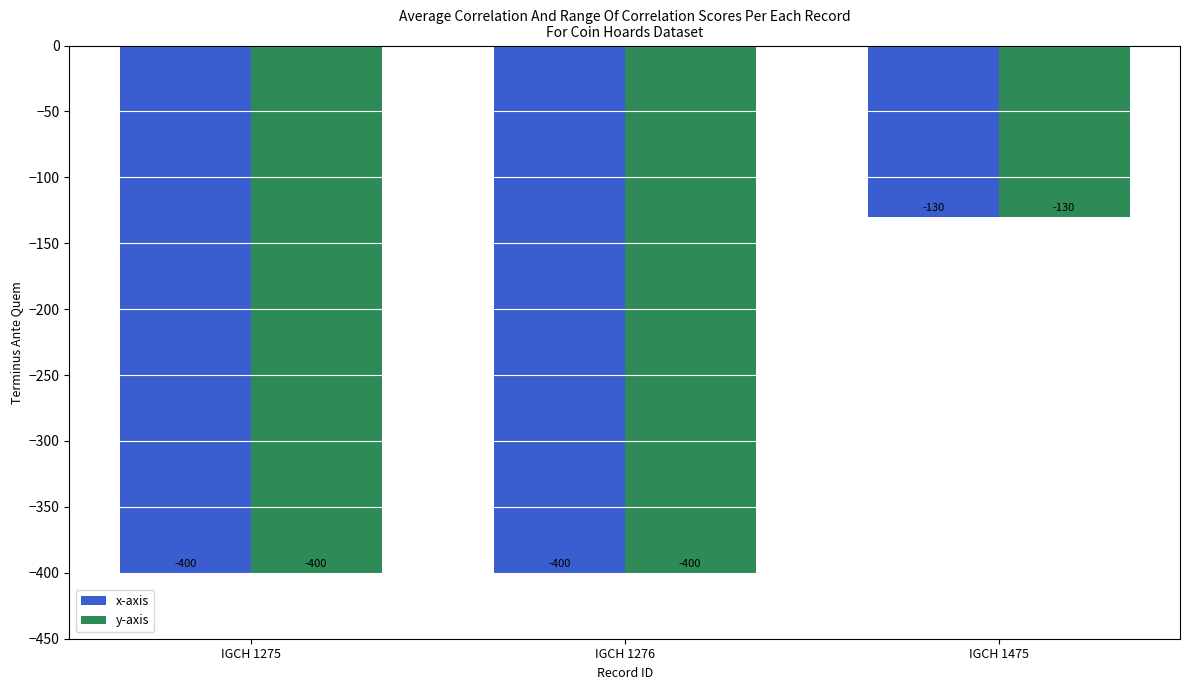

At which category is the sum across all series the highest?

IGCH 1475